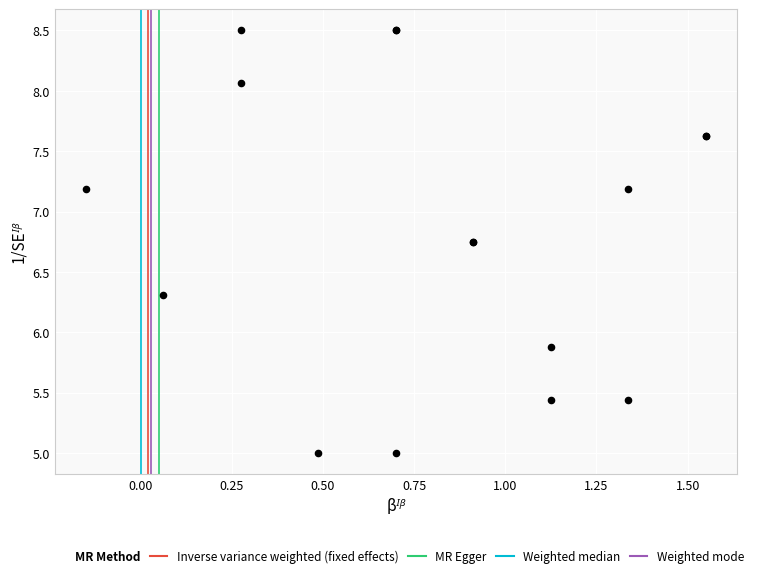

What Y value in the scatter plot is closest to 6?

5.9